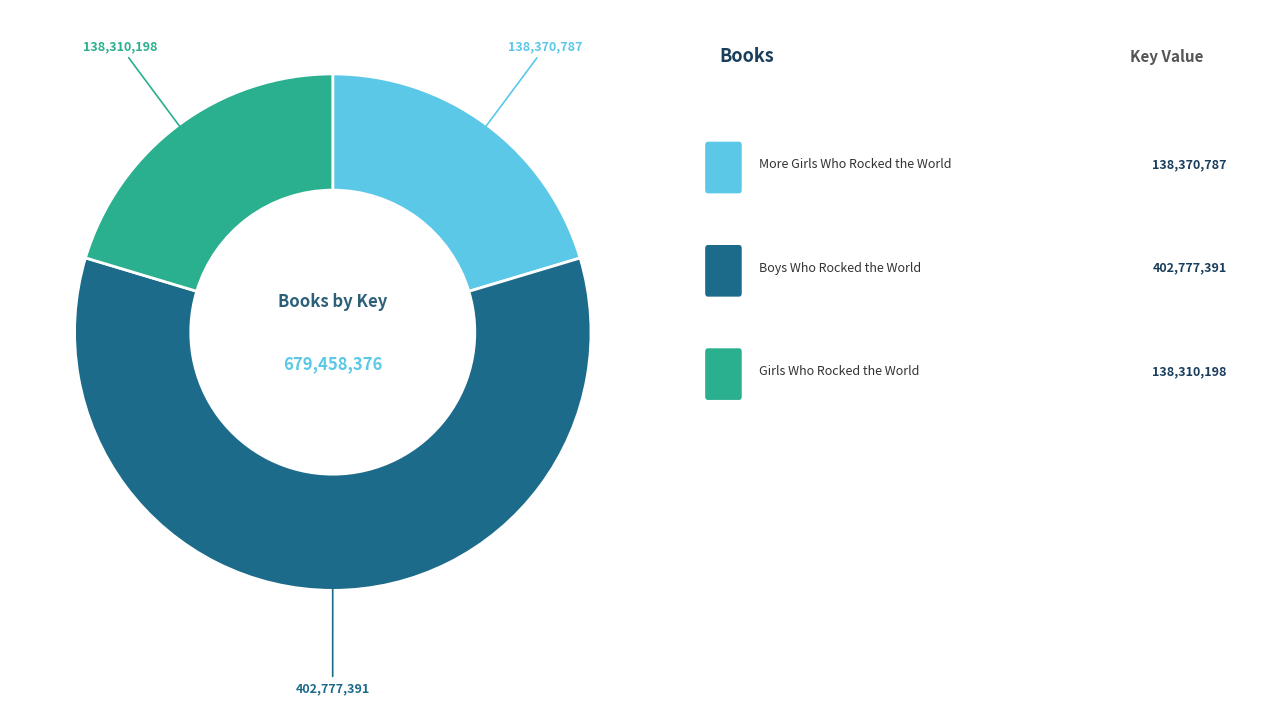

Is there any slice that represents more than half of the pie?

Yes